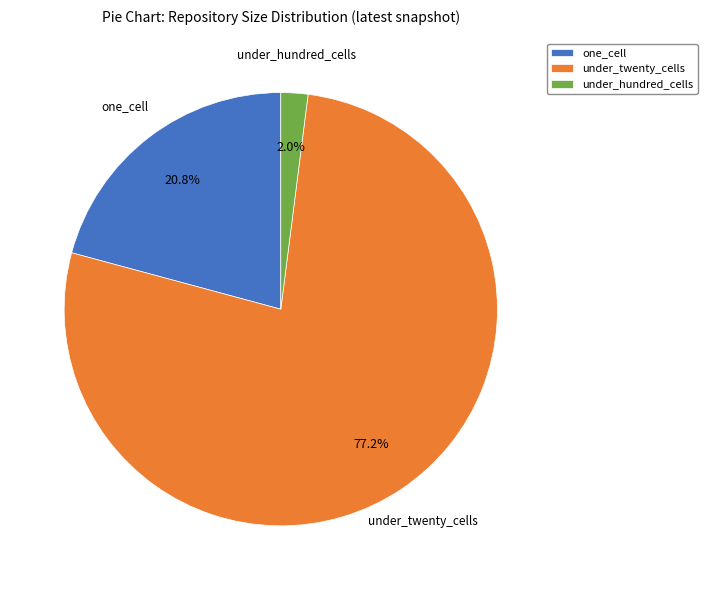

To the nearest percent, what percentage of the pie is under_twenty_cells?

77%